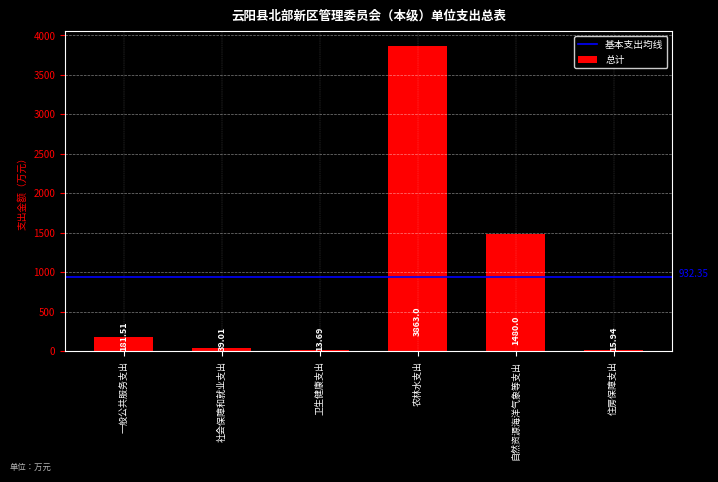

Read the value at 一般公共服务支出.

181.5